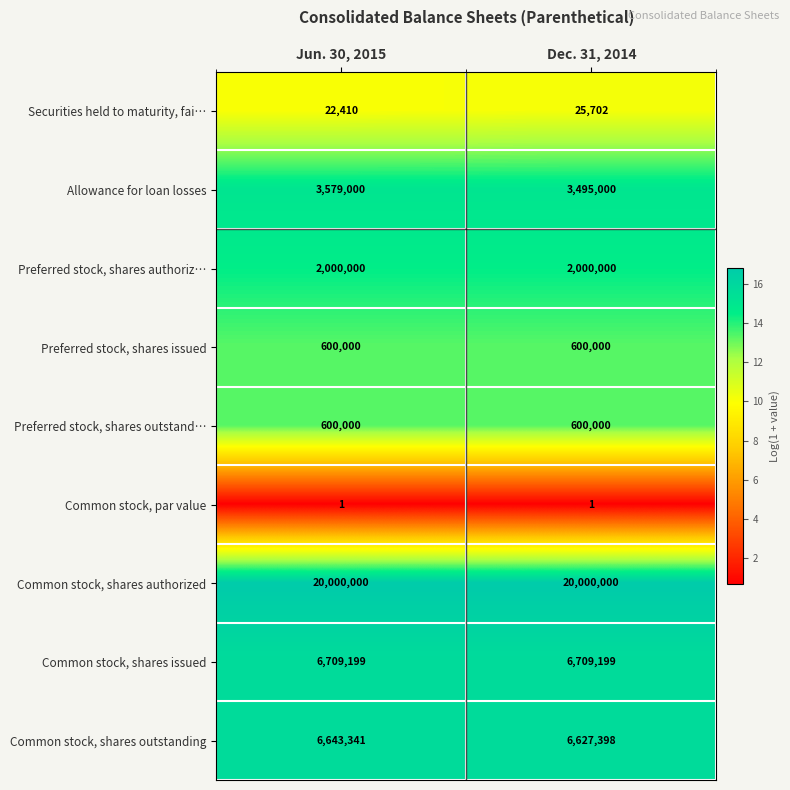

Which series has the largest total across all categories?

Common stock, shares authorized